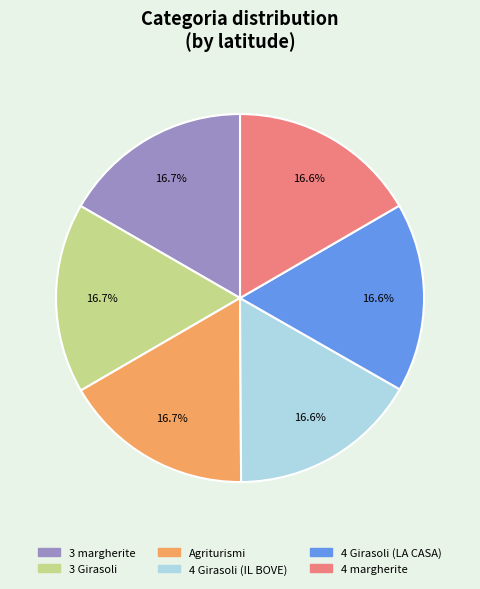

The 3 Girasoli slice represents 17% of the pie. True or false?

True